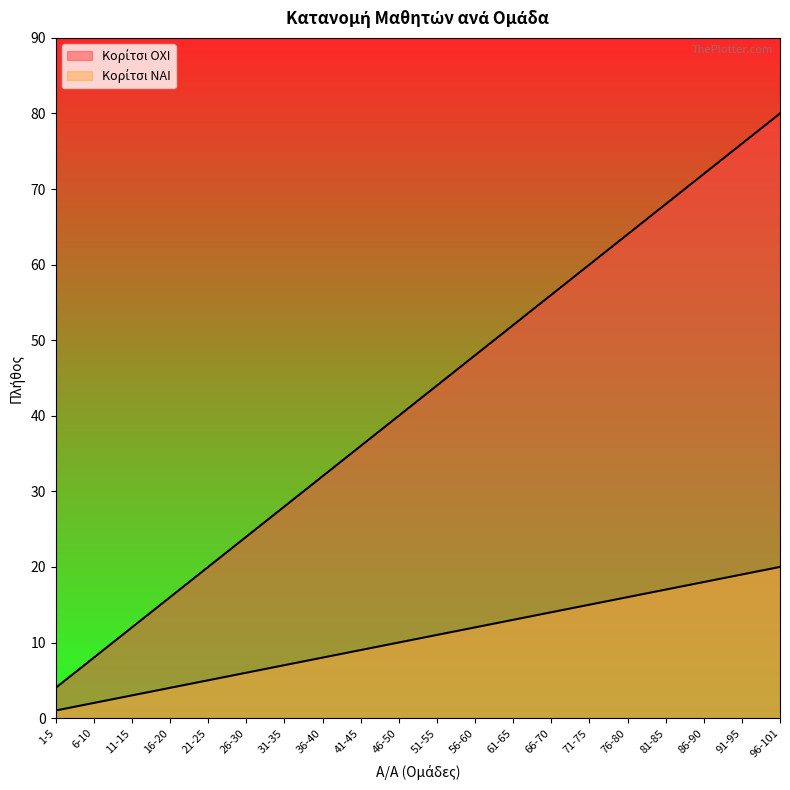

True or false: Κορίτσι ΝΑΙ and Κορίτσι ΟΧΙ cross at least once.

False